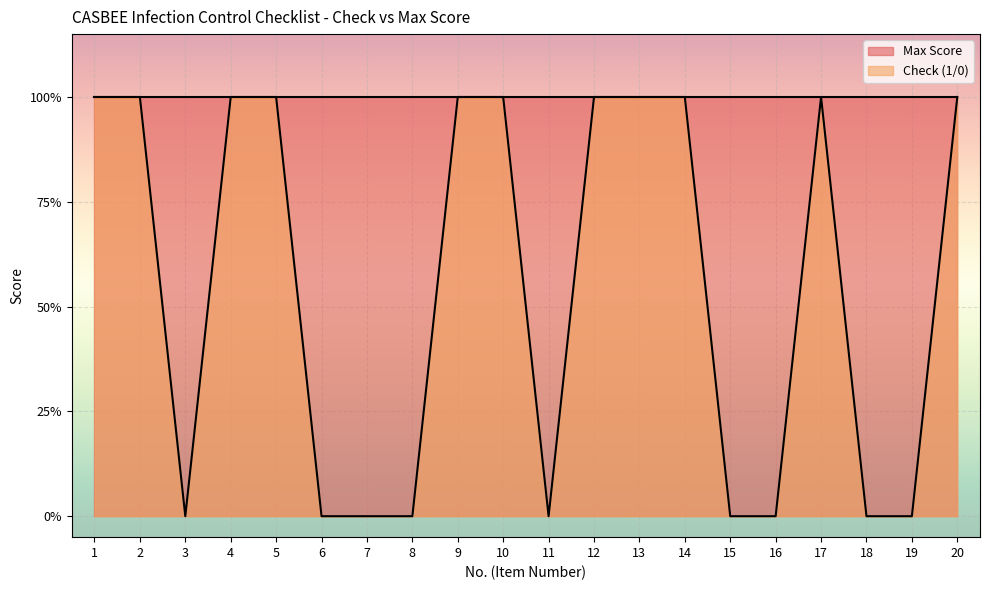

What is the sum of all values?

11